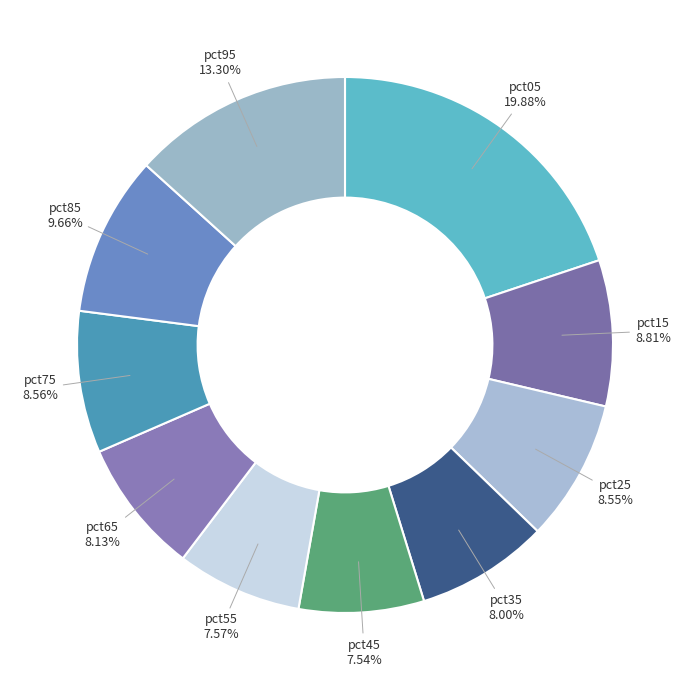

Which slice is the smallest?

pct45